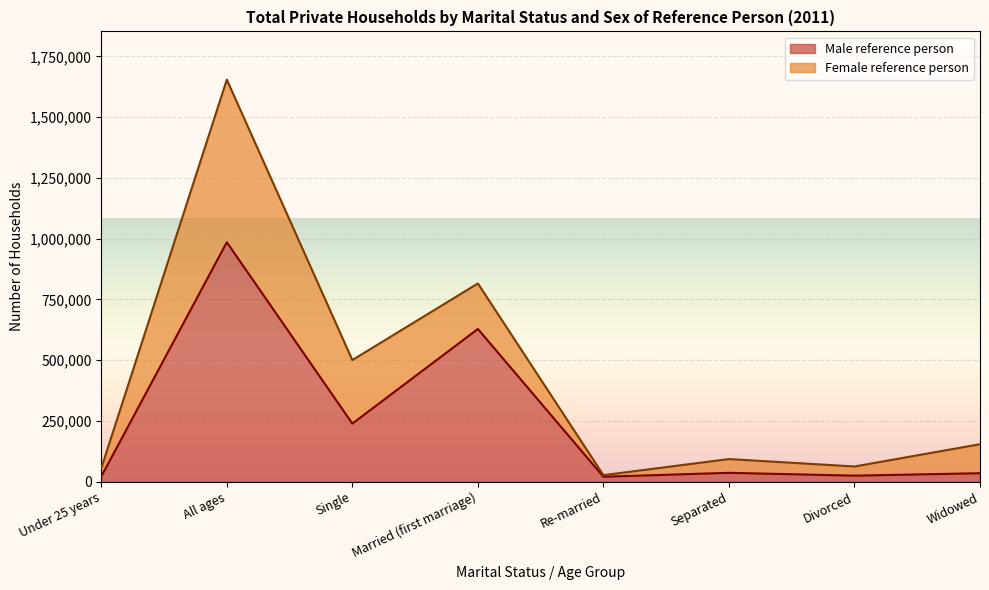

Where is the first local maximum?

All ages